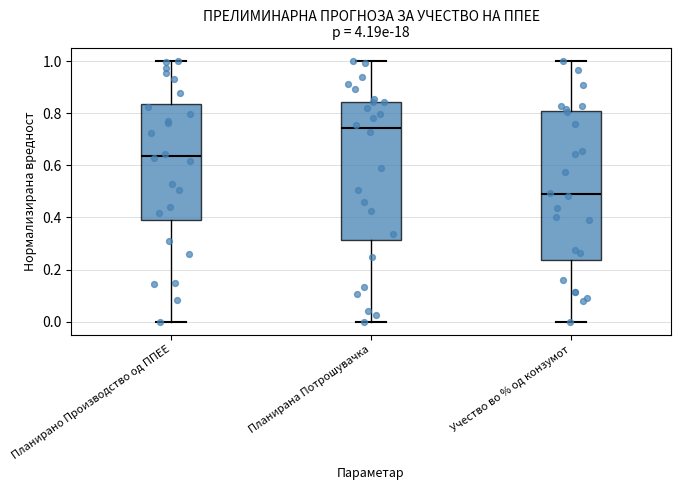

Where does the median line of the box for Планирано Производство од ППЕЕ sit on the y-axis? The values are not printed on the chart, so give them approximately, as read against the axis.

0.64